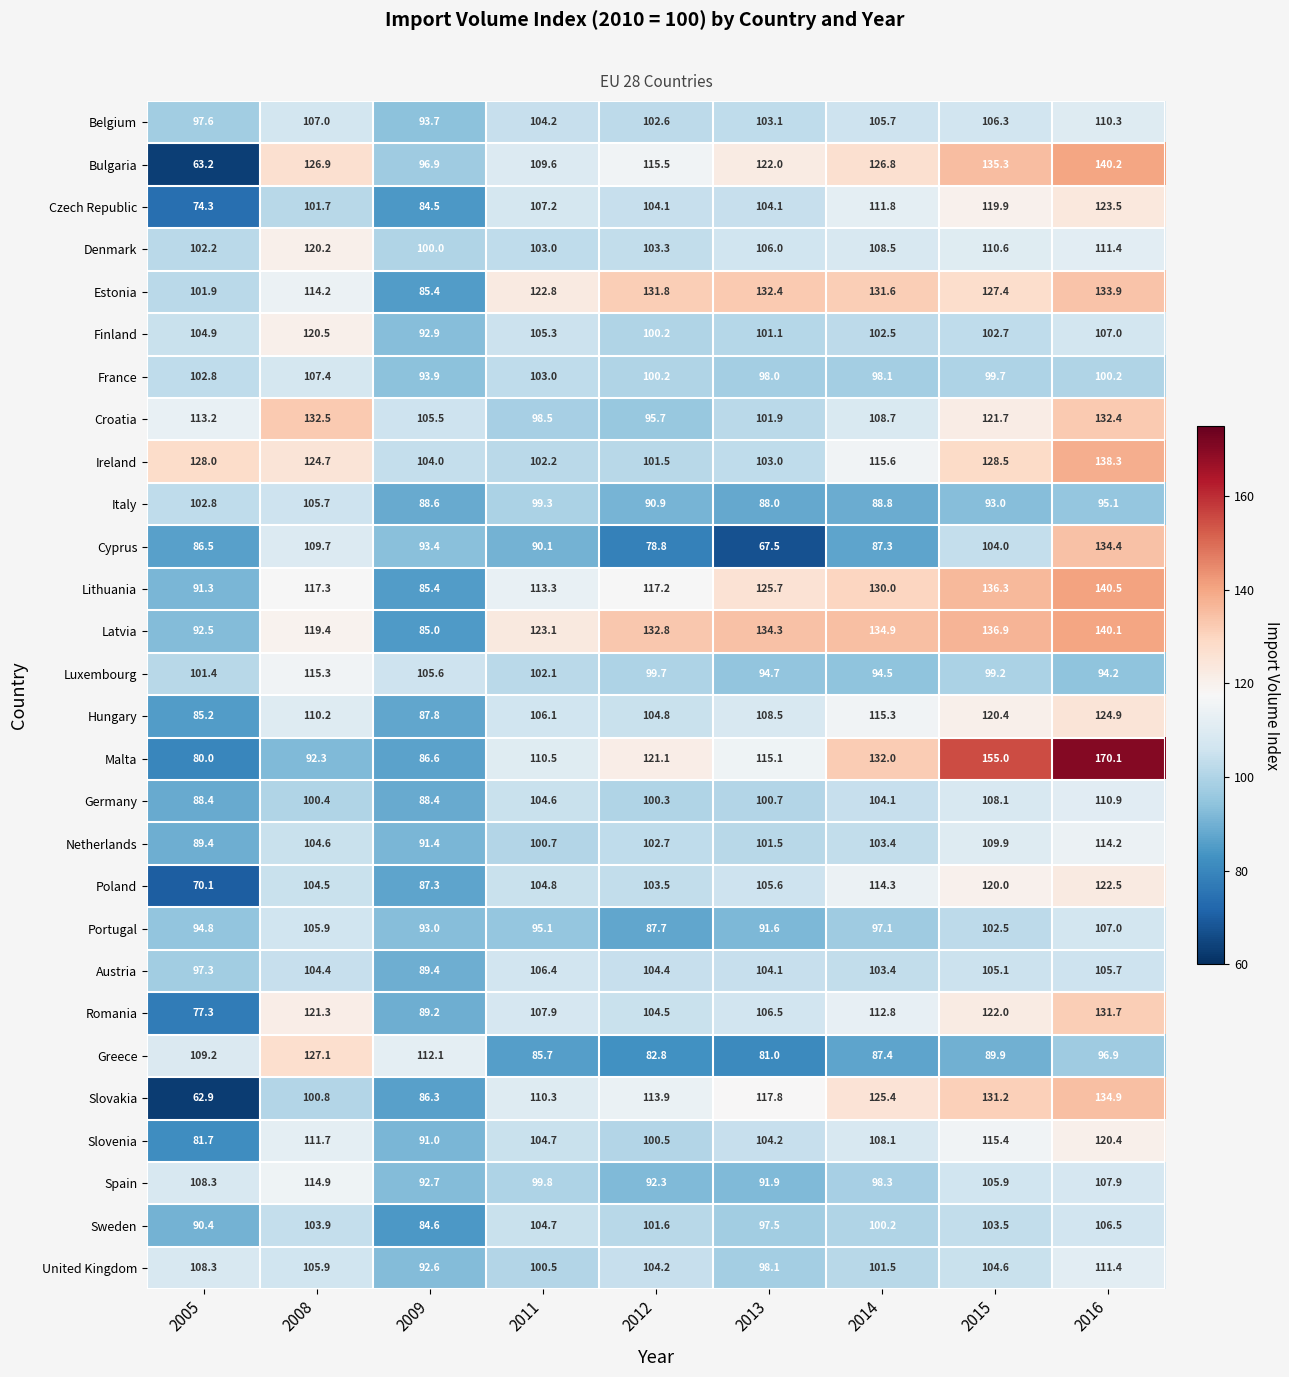

Which series has the largest range (max minus min)?

Malta